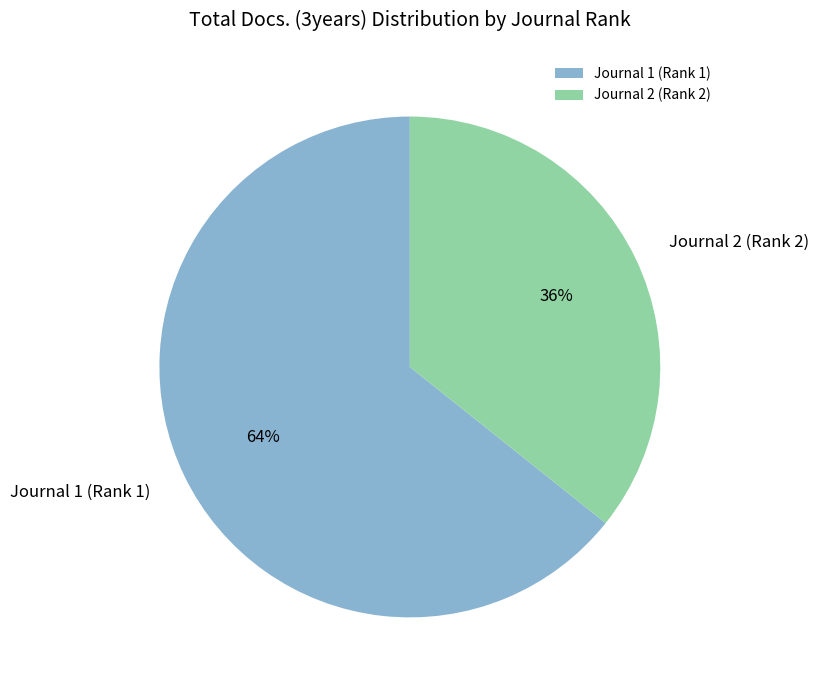

What is the smallest slice in the pie chart?

Journal 2 (Rank 2)